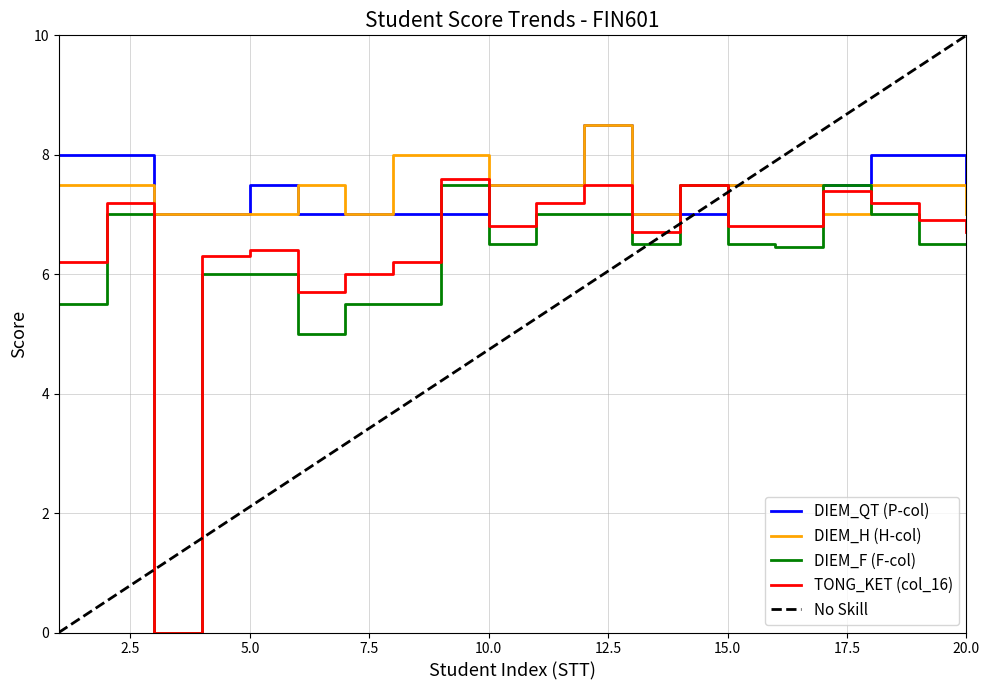

What is the value of the DIEM_F (F-col) point at the 4th from the left?

6.0